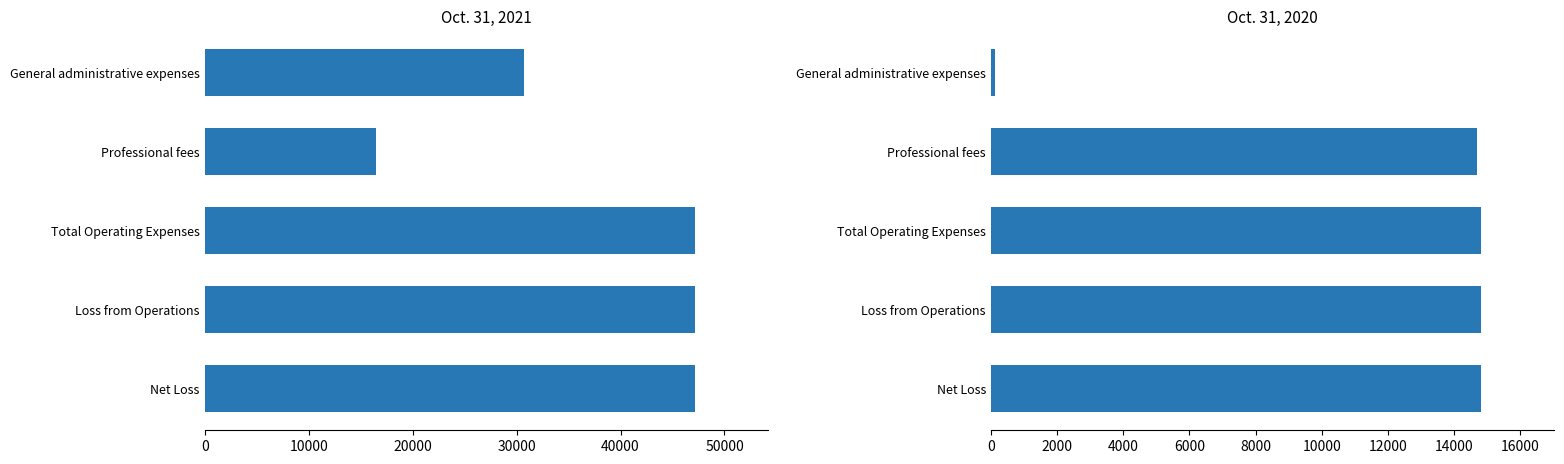

How many bars are there in total?

10